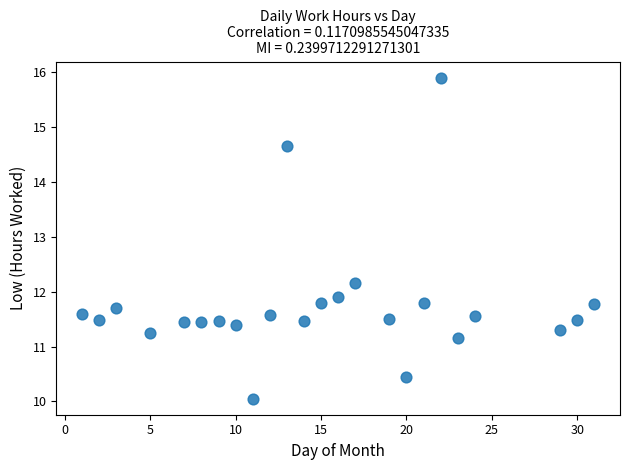

What is the range of X values (max minus min)?

30.0